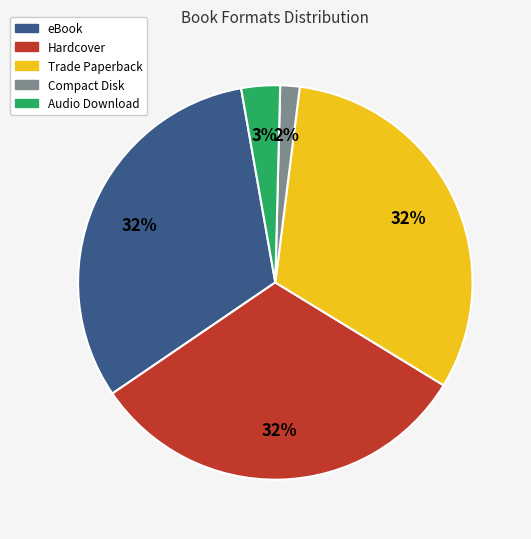

To the nearest percent, what percentage of the pie is Hardcover?

32%